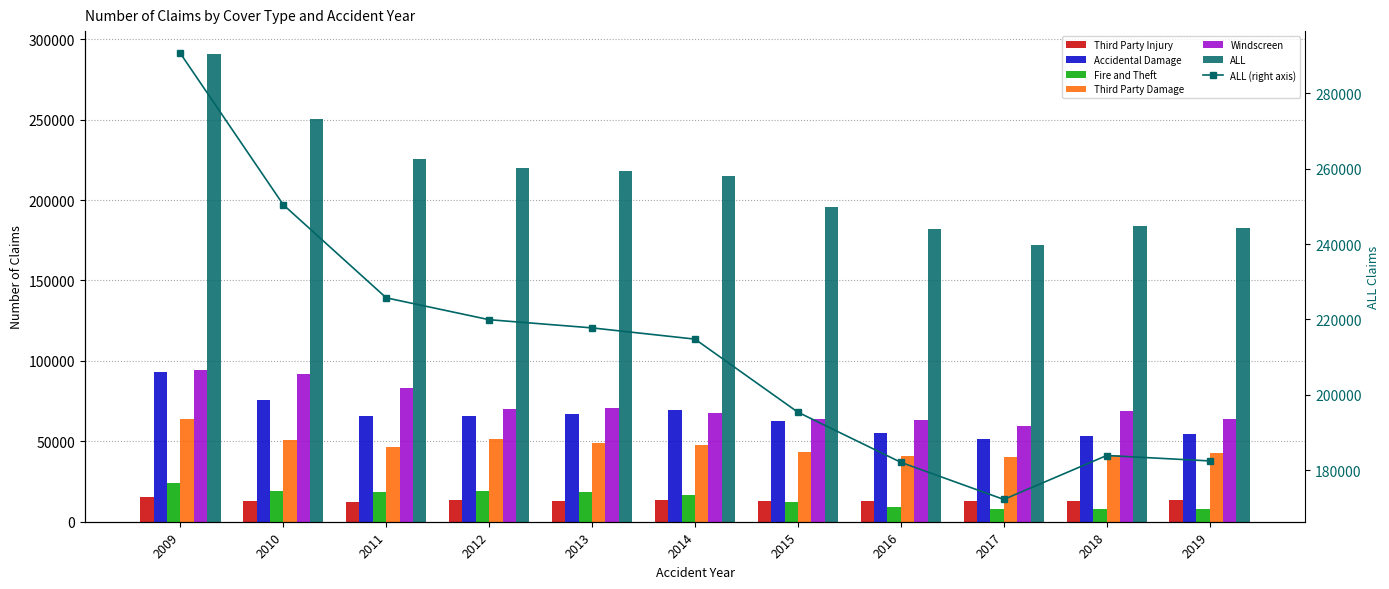

Between 2009 and 2015, which series saw the biggest shift?

ALL